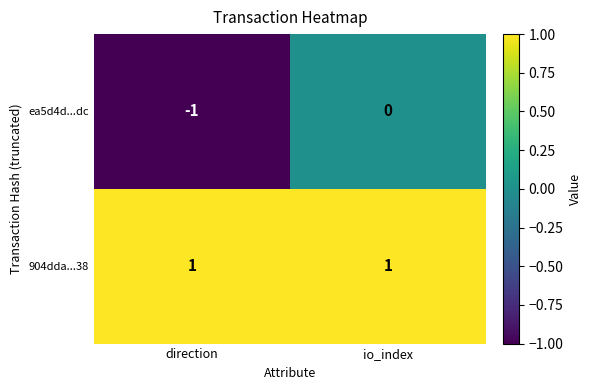

What is the spread (max minus min) of values at direction?

2